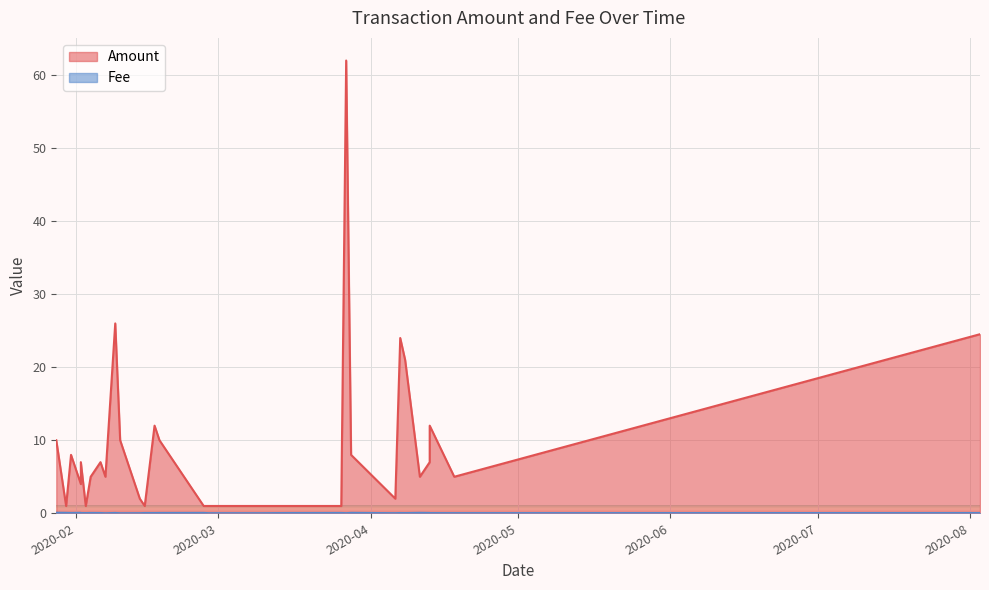

True or false: Amount and Fee cross at least once.

False